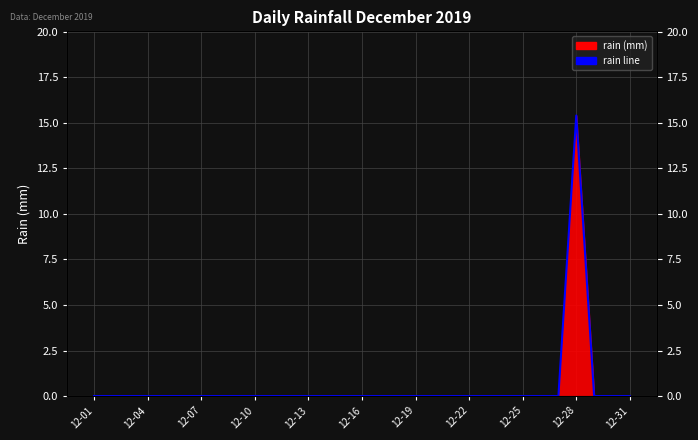

How many interior local peaks (higher than both neighbors) does the data have?

1